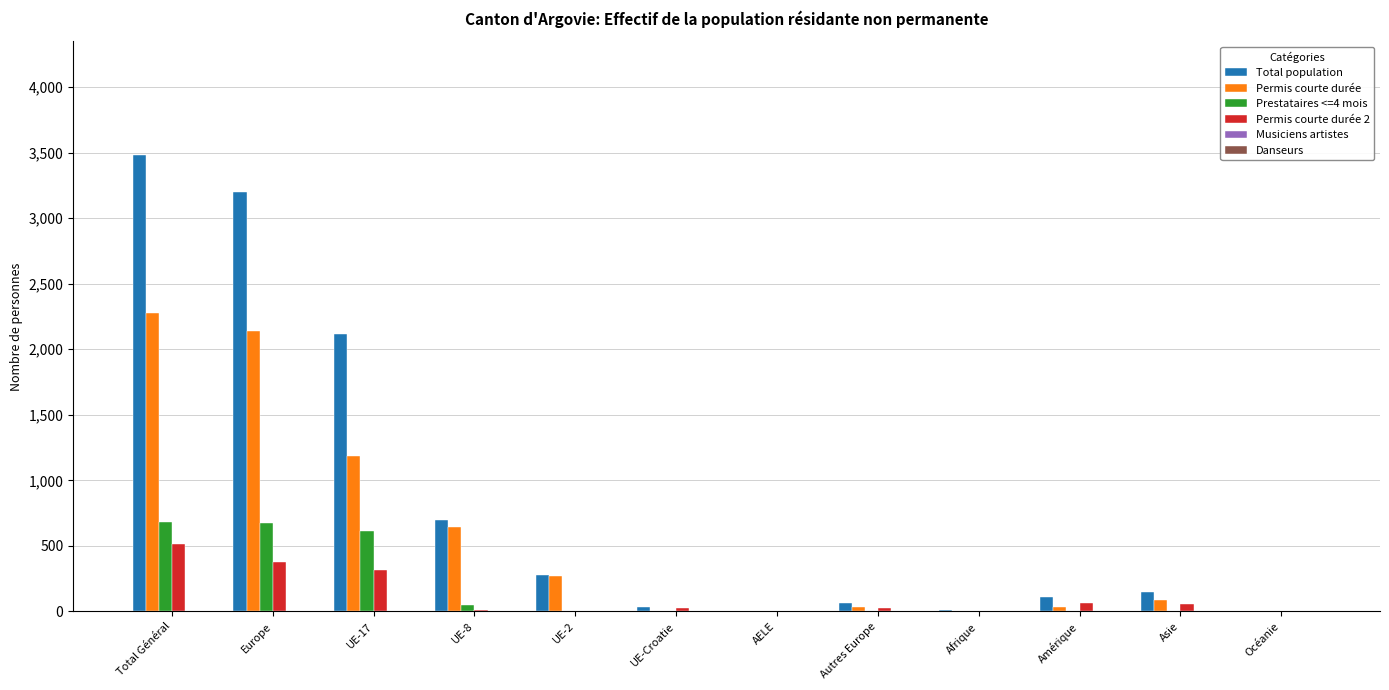

Are the bars horizontal?

No